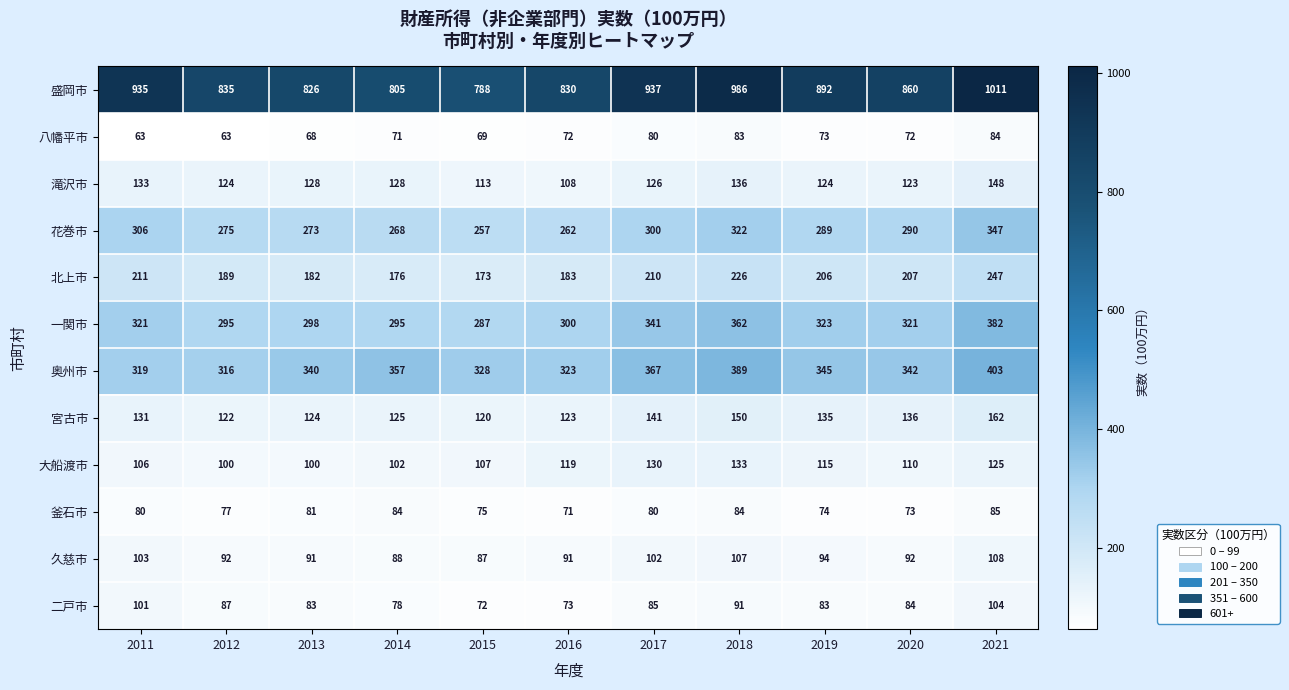

How many series are shown in this chart?

12